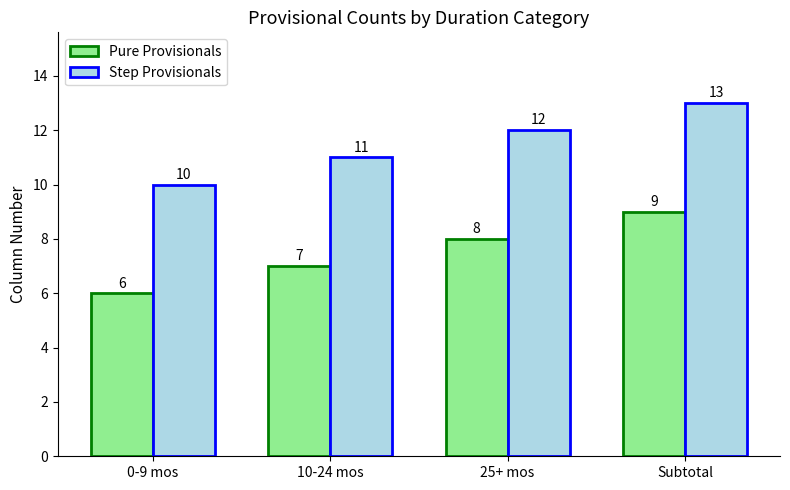

The value of Pure Provisionals at 25+ mos is 8. True or false?

True